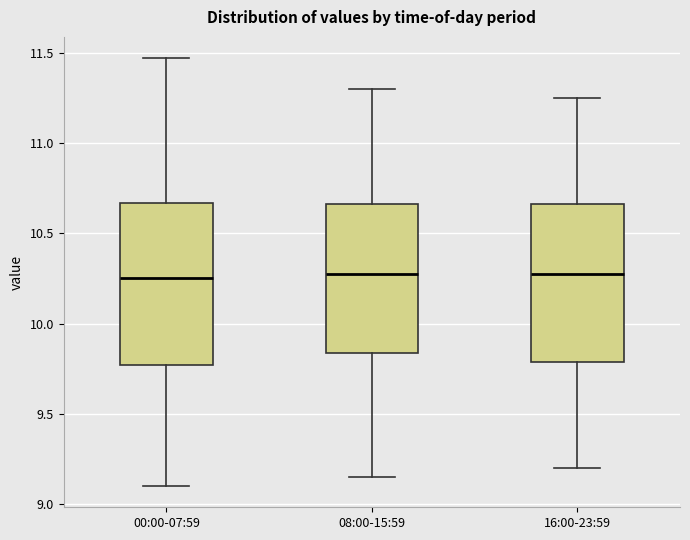

Where is the lower edge of the box for 08:00-15:59 on the y-axis? The values are not printed on the chart, so give them approximately, as read against the axis.

9.85